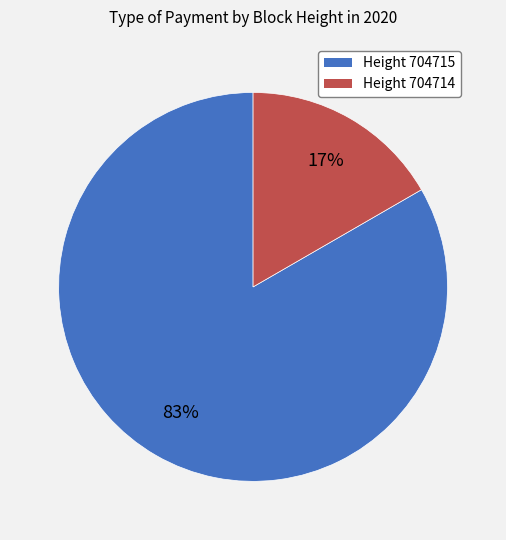

Does any single category account for the majority?

Yes